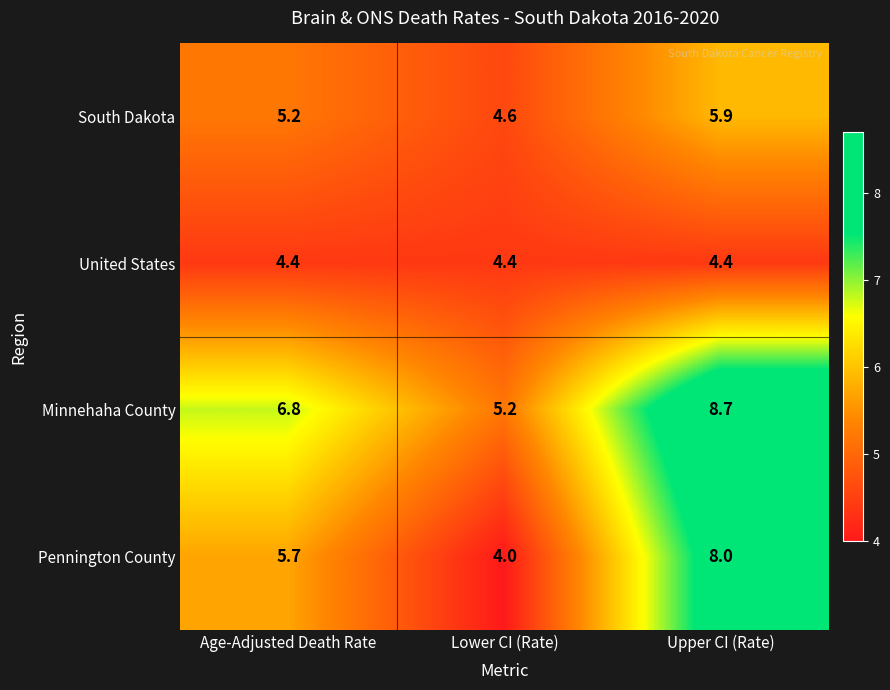

What is the smallest value displayed?

4.0